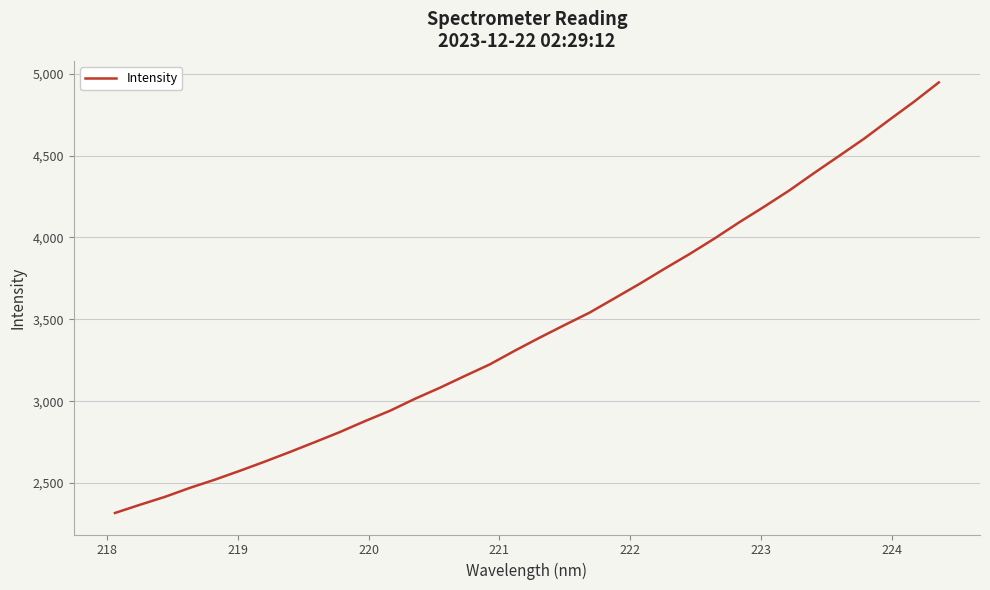

What is the greatest value displayed?

4946.5